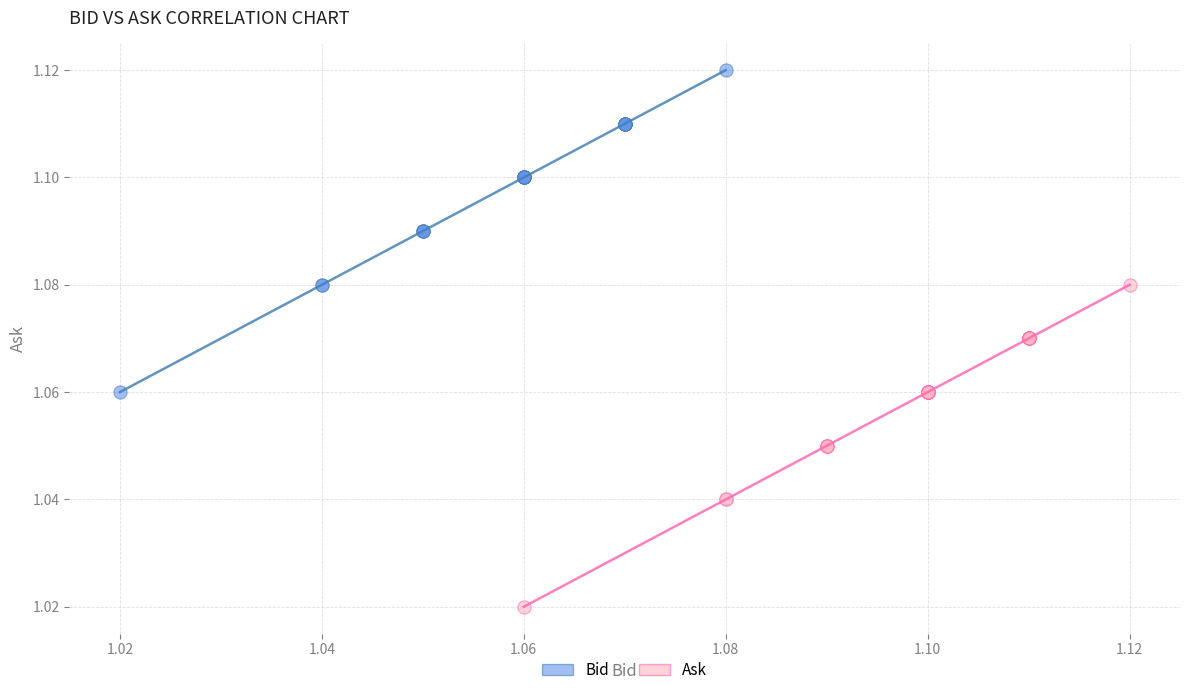

Which series contains the highest Y value?

Bid